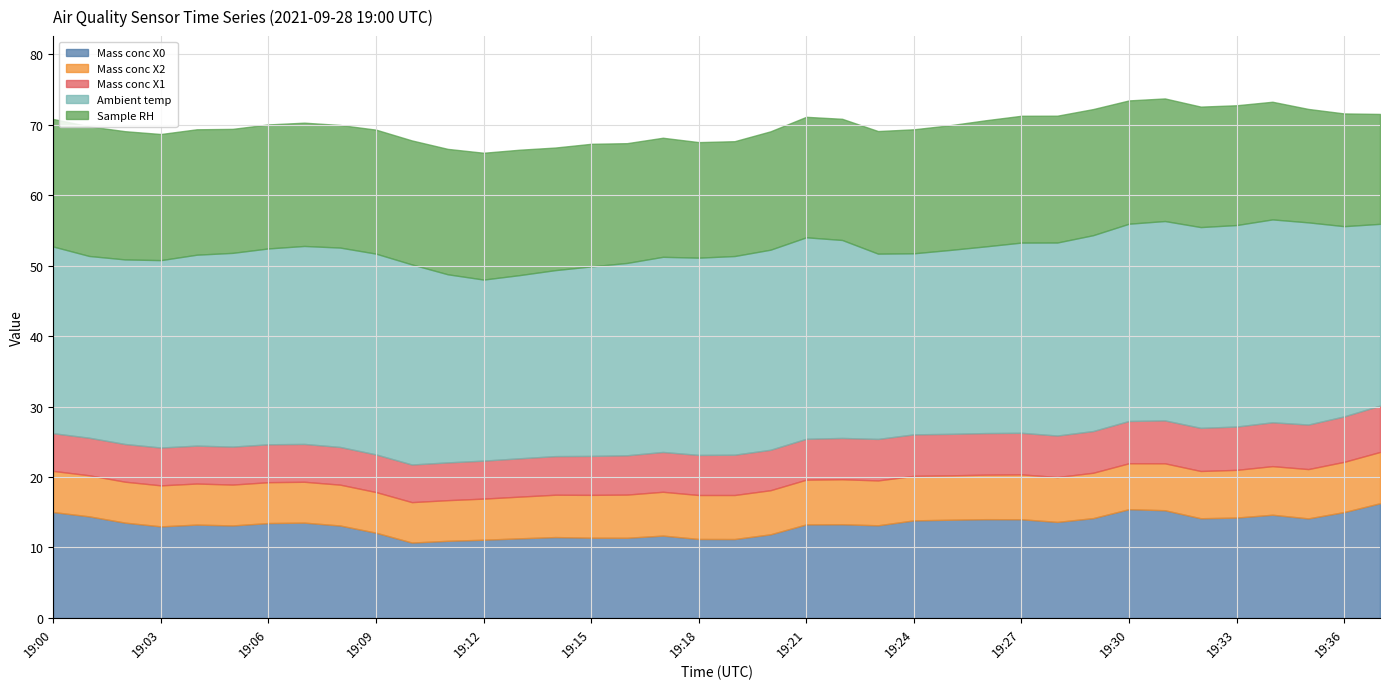

Read the Mass conc X1 value at 19:27.

5.9